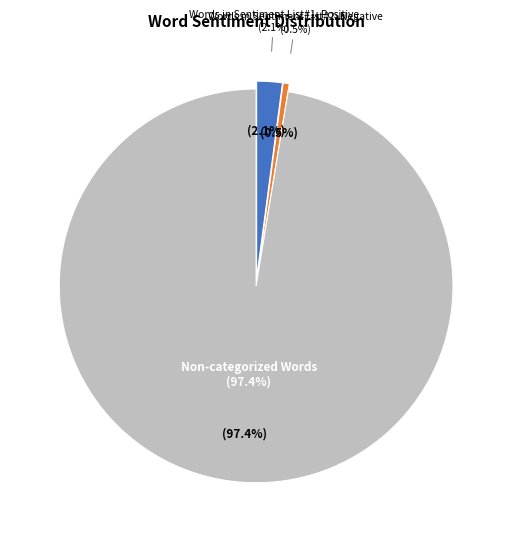

To the nearest percent, what is the difference between the Words in Sentiment List#2: Negative and Words in Sentiment List#1: Positive slice percentages?

2%